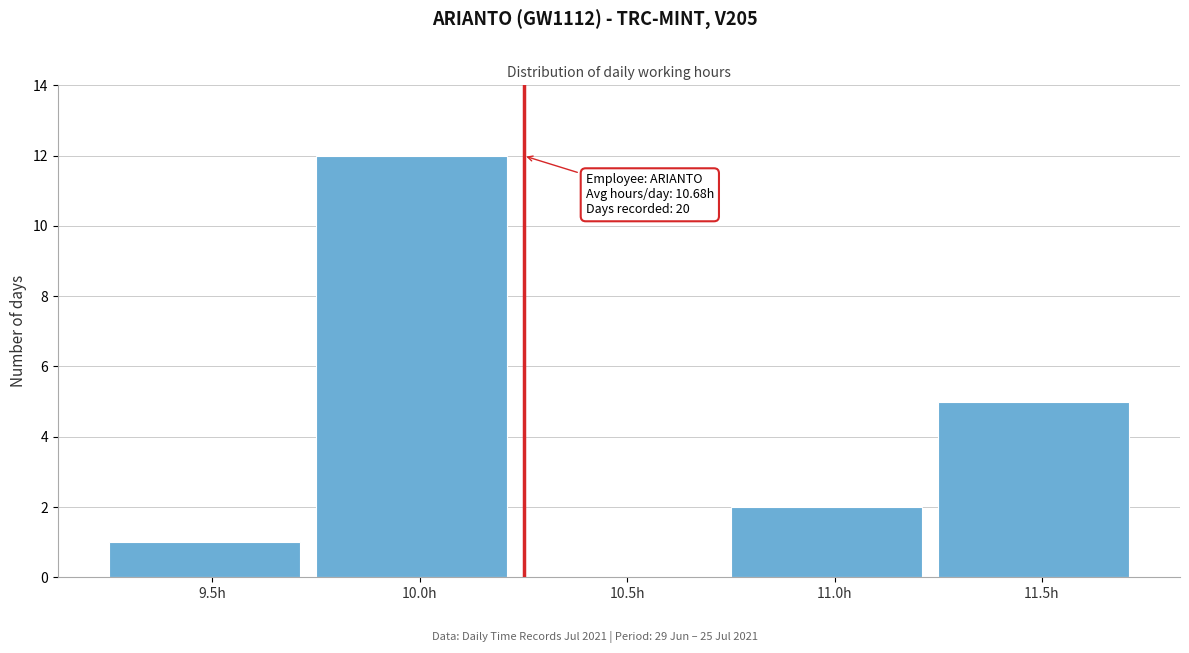

Reading right to left, list all the values displayed in this chart.

11.5h=5	11.0h=2	10.5h=0	10.0h=12	9.5h=1